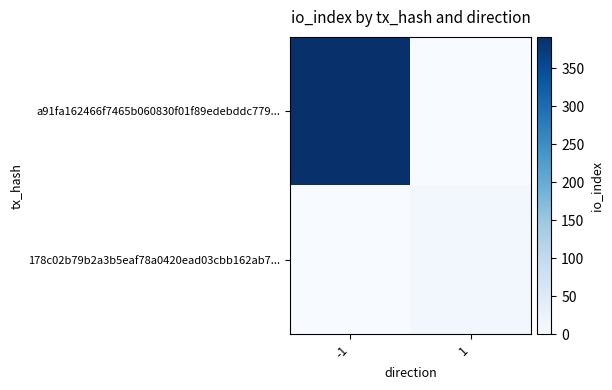

Reading left to right, what are all the values shown in this chart?

a91fa162466f7465b060830f01f89edebddc779...: -1=391	1=0
178c02b79b2a3b5eaf78a0420ead03cbb162ab7...: -1=0	1=11